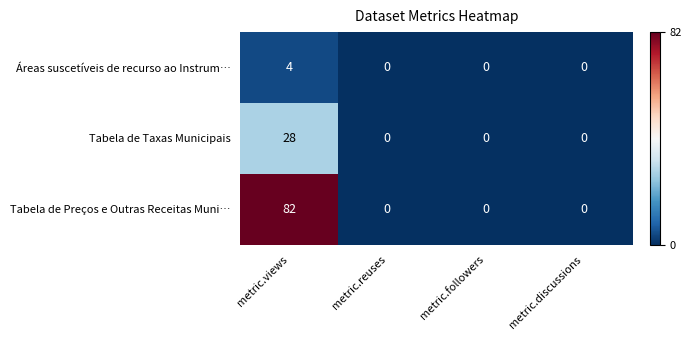

What is the difference between the Áreas suscetíveis de recurso ao Instrum… values at metric.views and metric.followers?

4